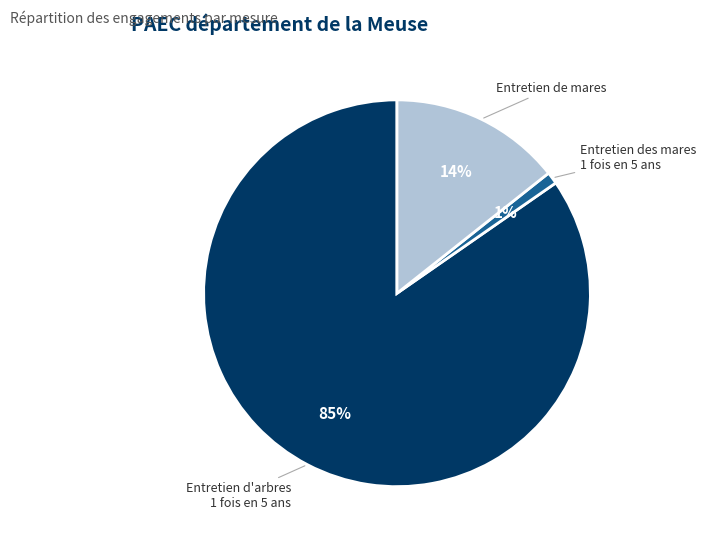

To the nearest percent, what is the difference between the largest and smallest slice percentages?

84%